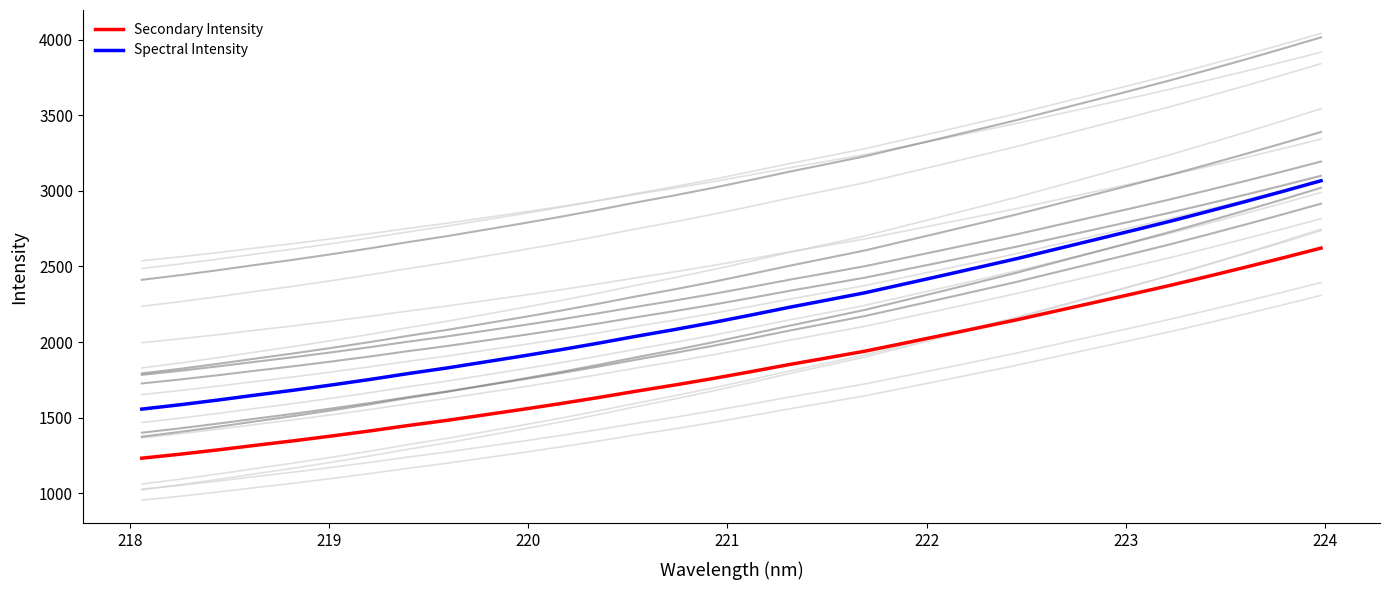

True or false: Secondary Intensity and Spectral Intensity intersect in this chart.

False